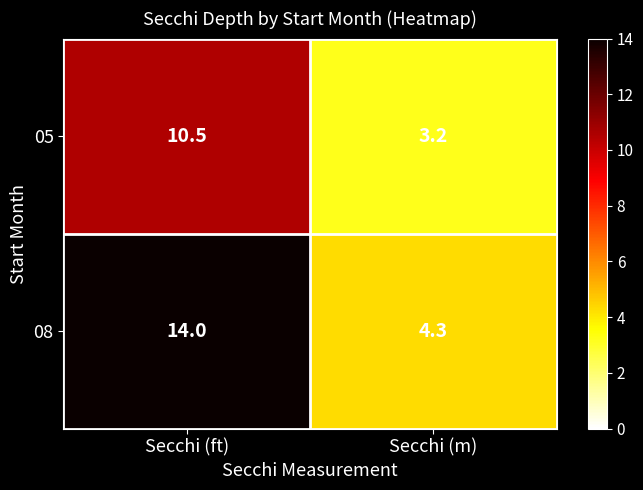

The 08 series shows 14.0 at Secchi (ft). True or false?

True